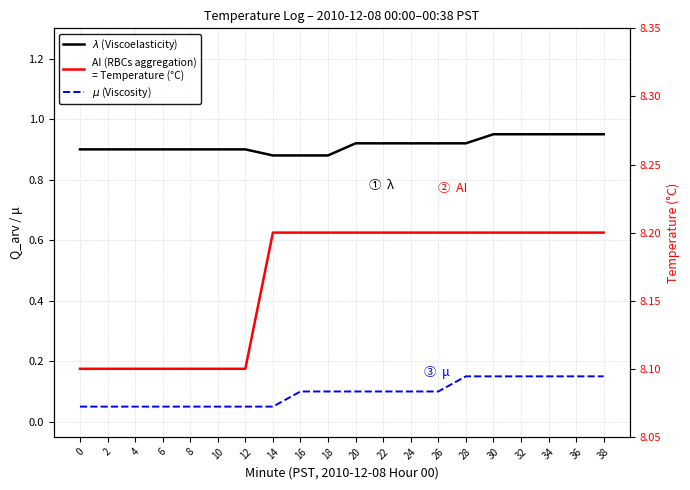

True or false: $\mu$ (Viscosity) has more than 0 interior local peaks.

False